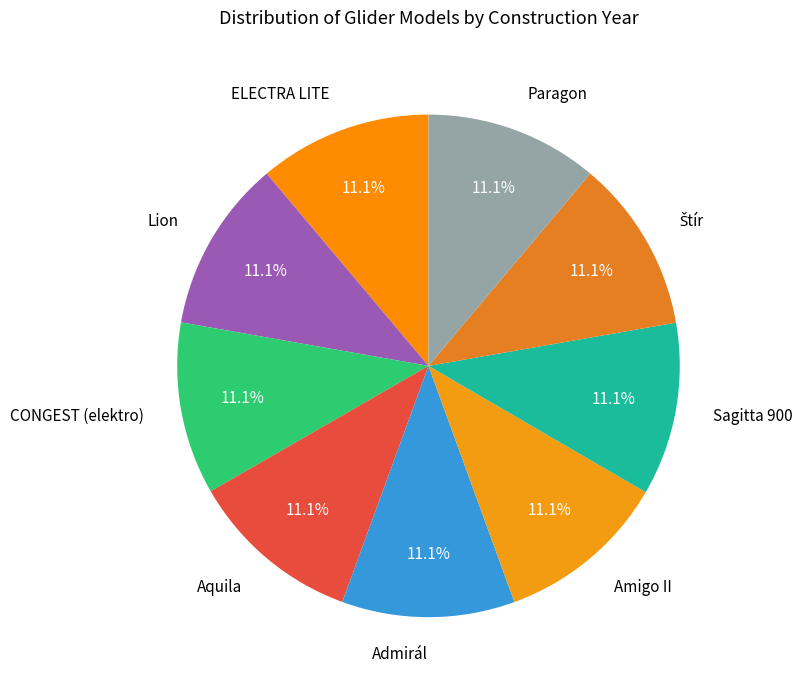

Does Aquila represent more than half of the total?

No